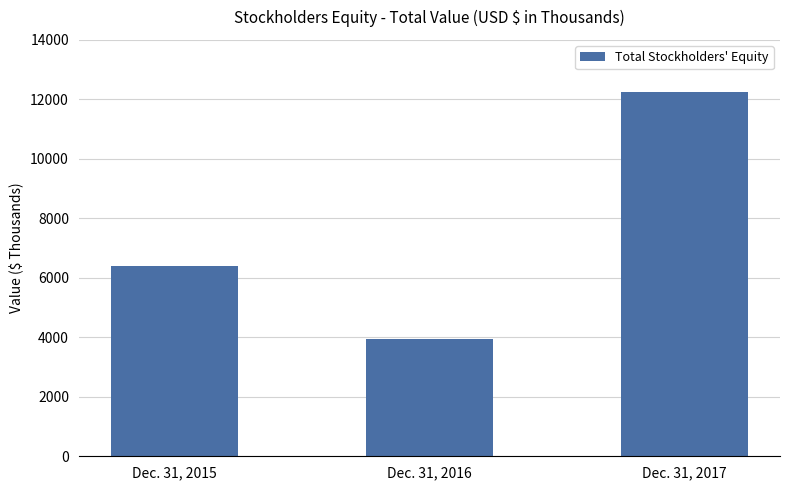

What value does the data have at Dec. 31, 2015, to the nearest 10?

6380